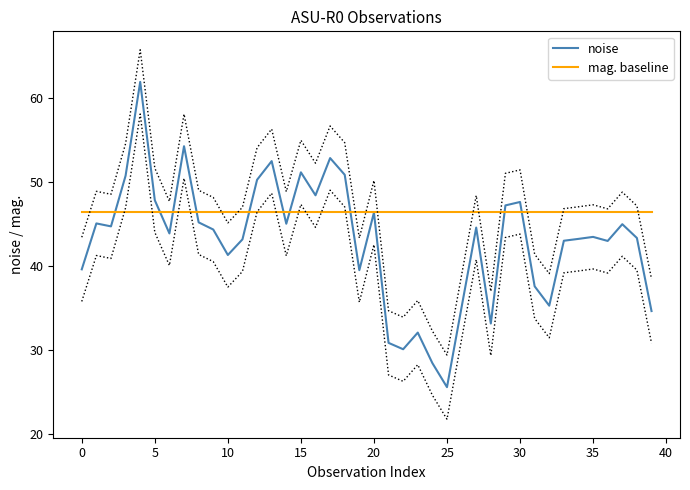

Which series has the largest total across all categories?

mag. baseline